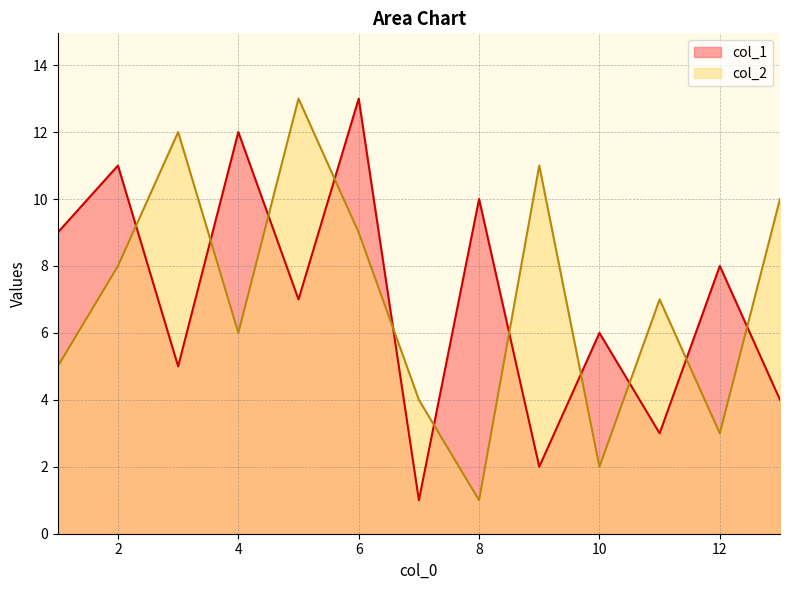

What is the average value of the col_2 series?

7